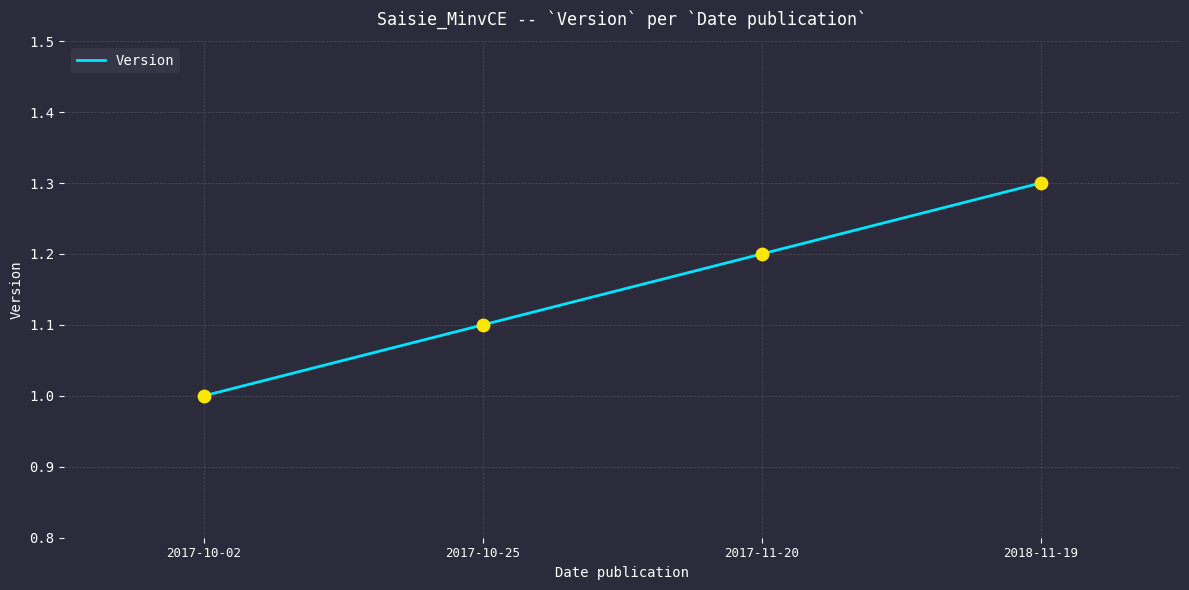

What is the ratio of the value at 2018-11-19 to the value at 2017-10-02?

1.3